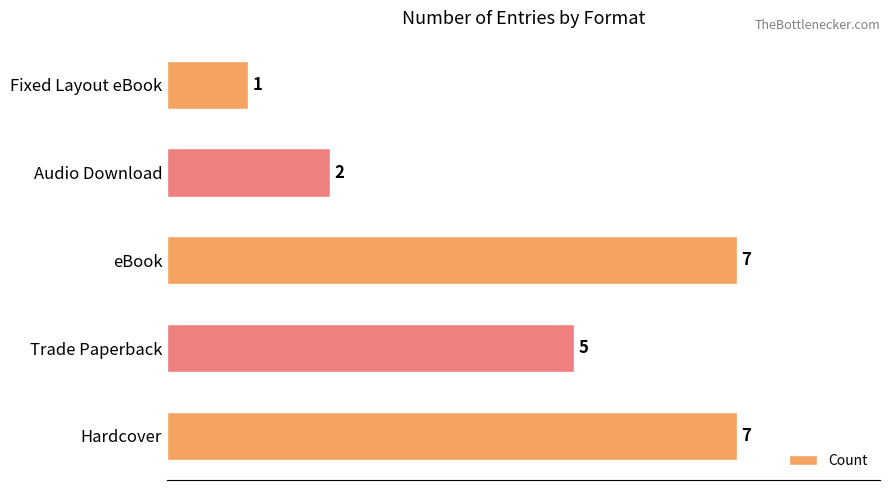

What value does the data have at Hardcover?

7